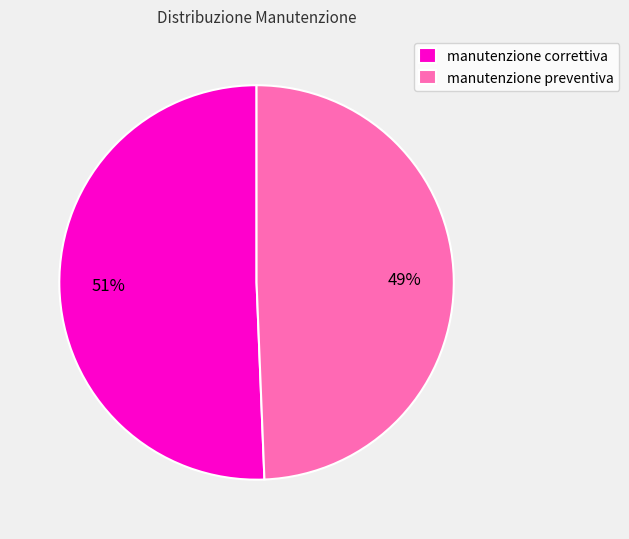

Is there a majority slice in this chart?

Yes